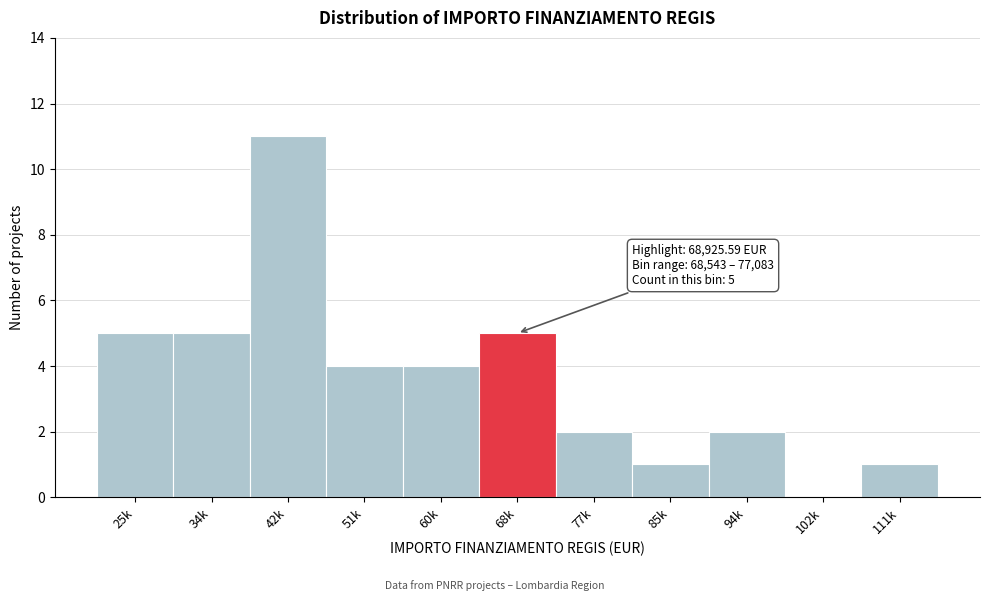

Reading right to left, transcribe all the data shown in this chart.

111k=1	102k=0	94k=2	85k=1	77k=2	68k=5	60k=4	51k=4	42k=11	34k=5	25k=5